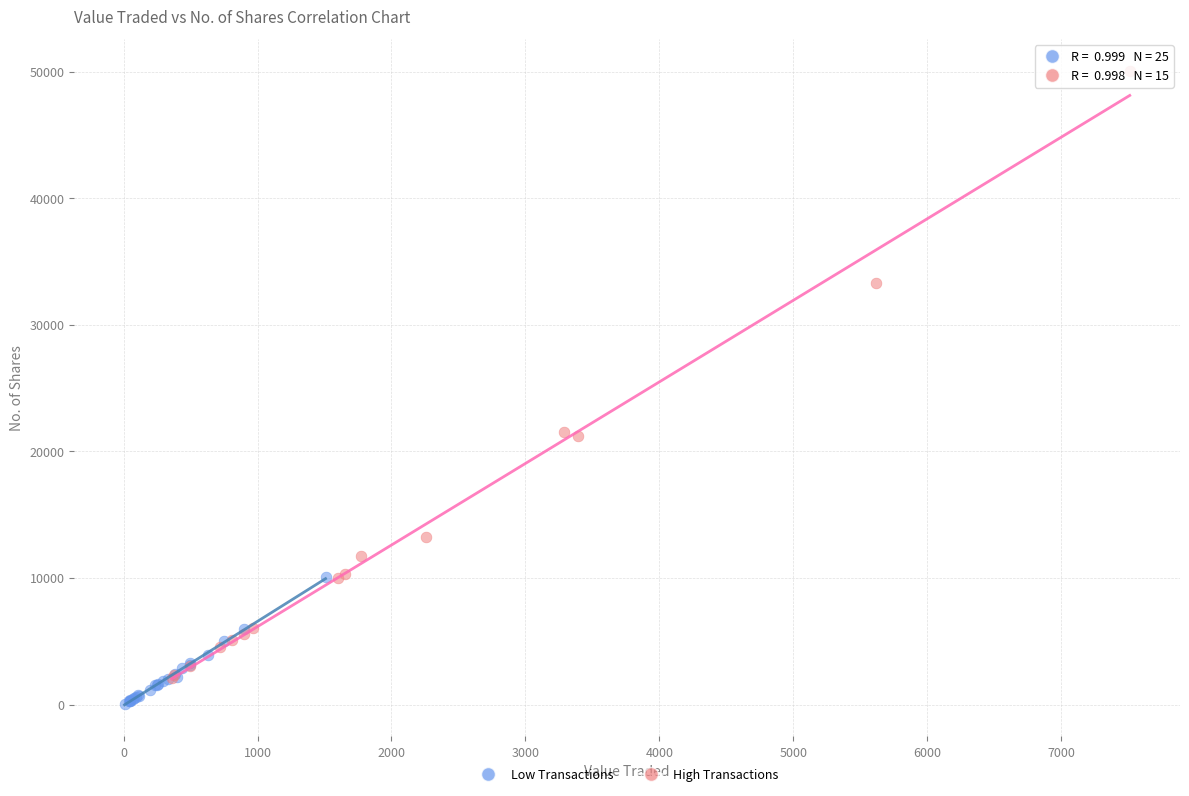

Which series has the largest Y range (max minus min)?

High Transactions